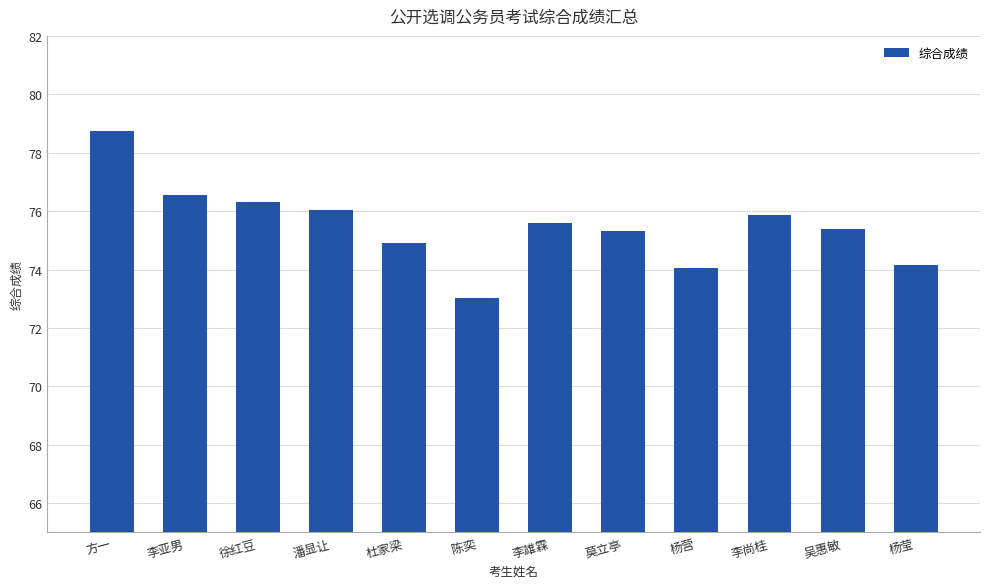

Are the bars grouped side by side (vs. stacked)?

No